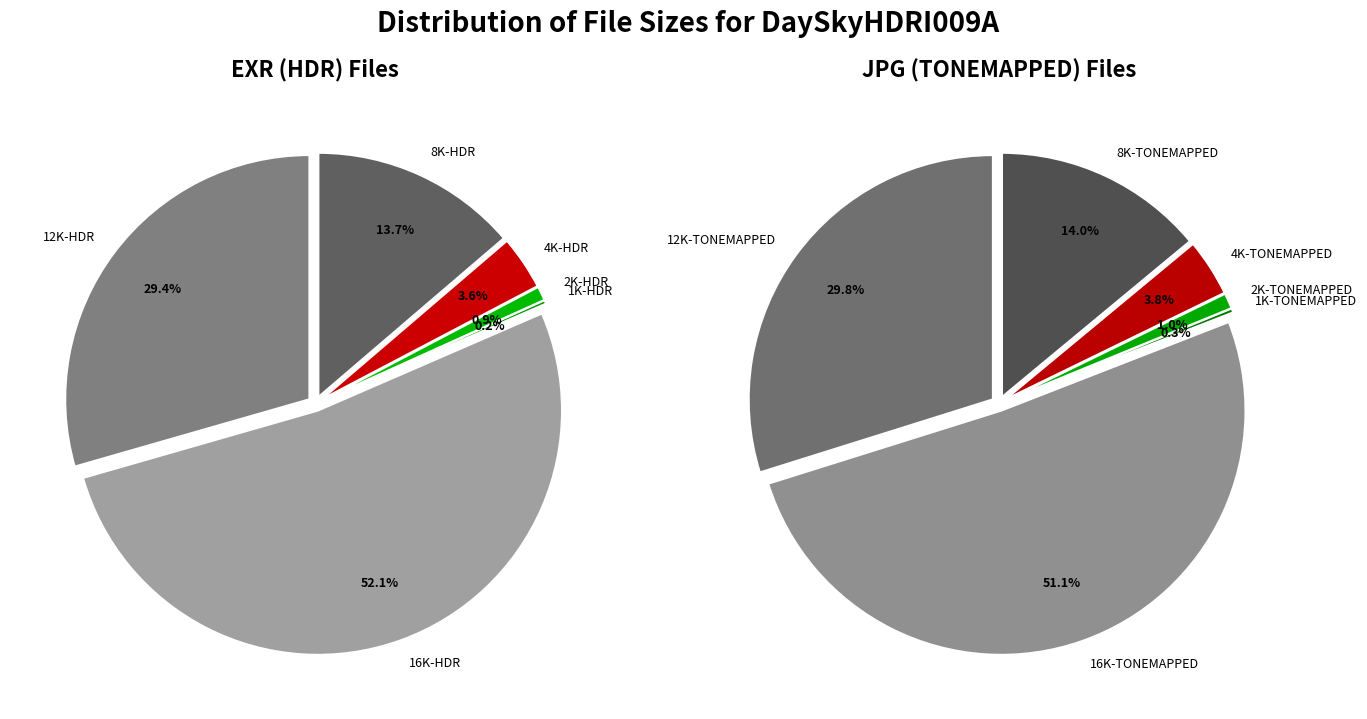

What is the largest slice in the pie chart?

16K-HDR